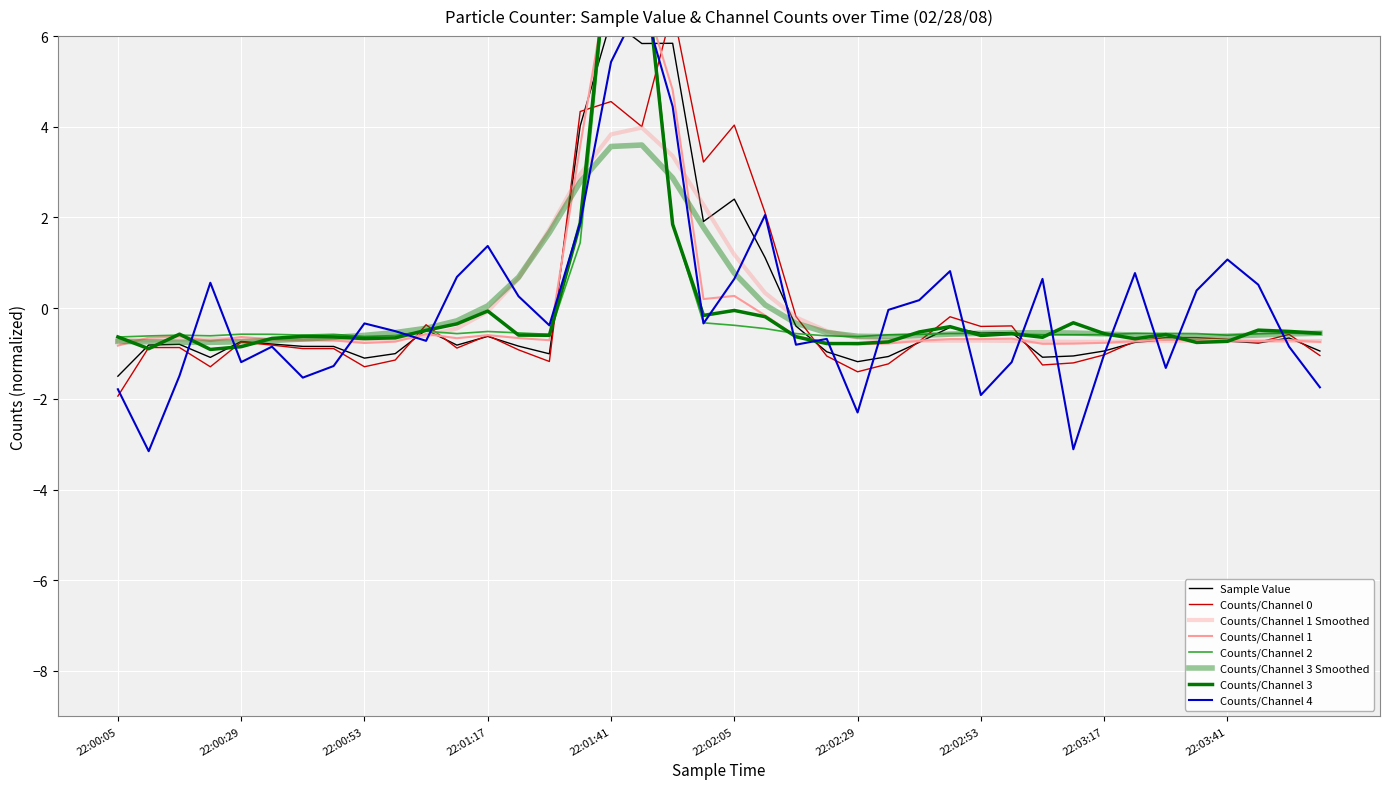

Is the value of Counts/Channel 3 at 22:01:47 greater than the value of Sample Value at 22:02:59?

Yes